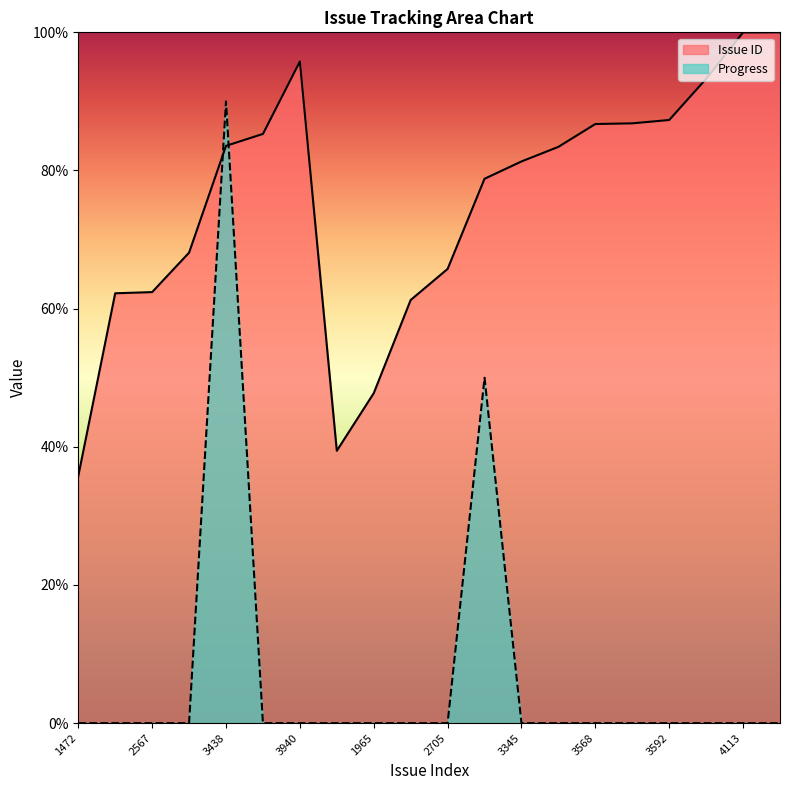

The value of Issue ID at 4113 is 100.0. True or false?

True